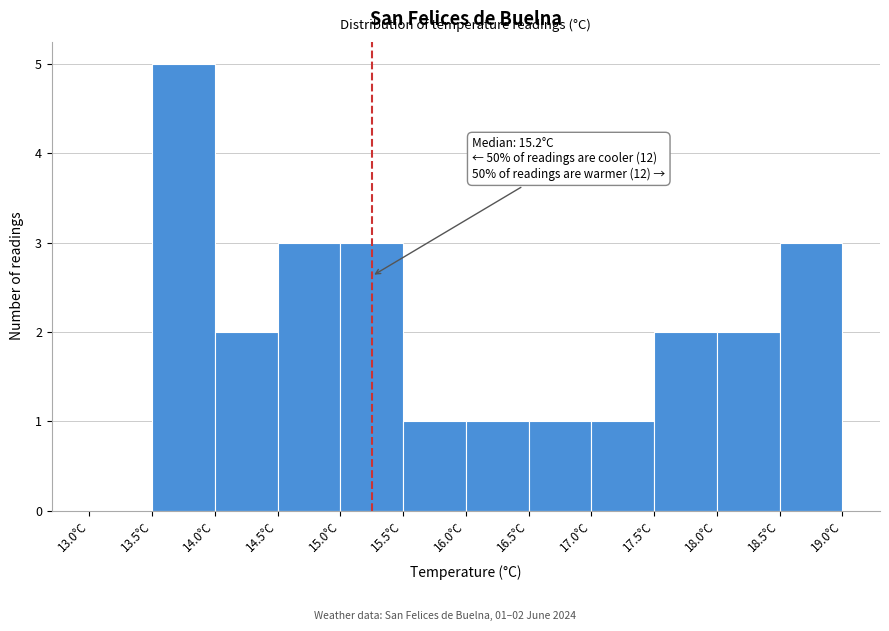

Over which range of the x-axis is the bar tallest?

13.5 to 14.0